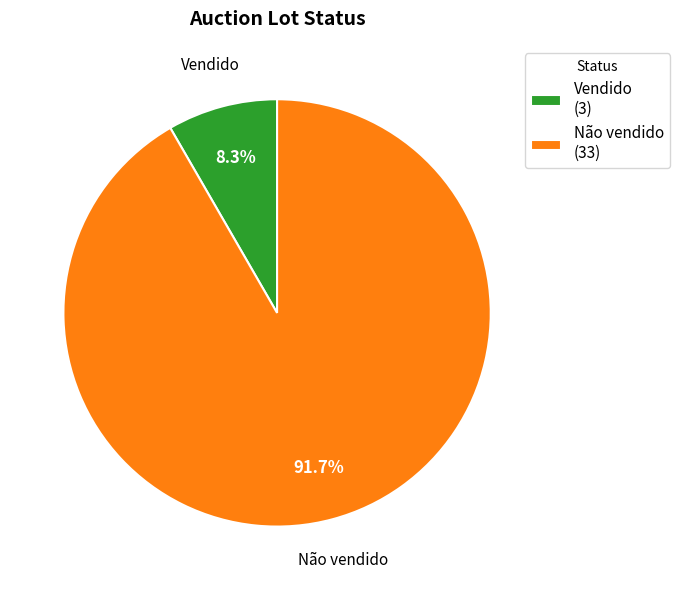

Is Vendido the majority of the pie?

No